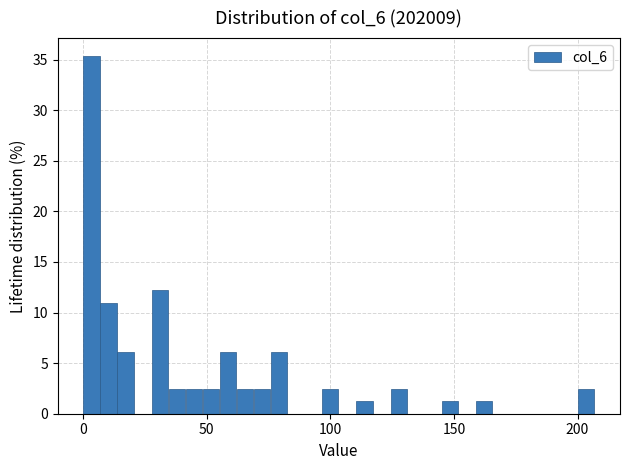

Around what value on the x-axis is the tallest bar? Give the approximate position of its centre, as read against the axis.

5